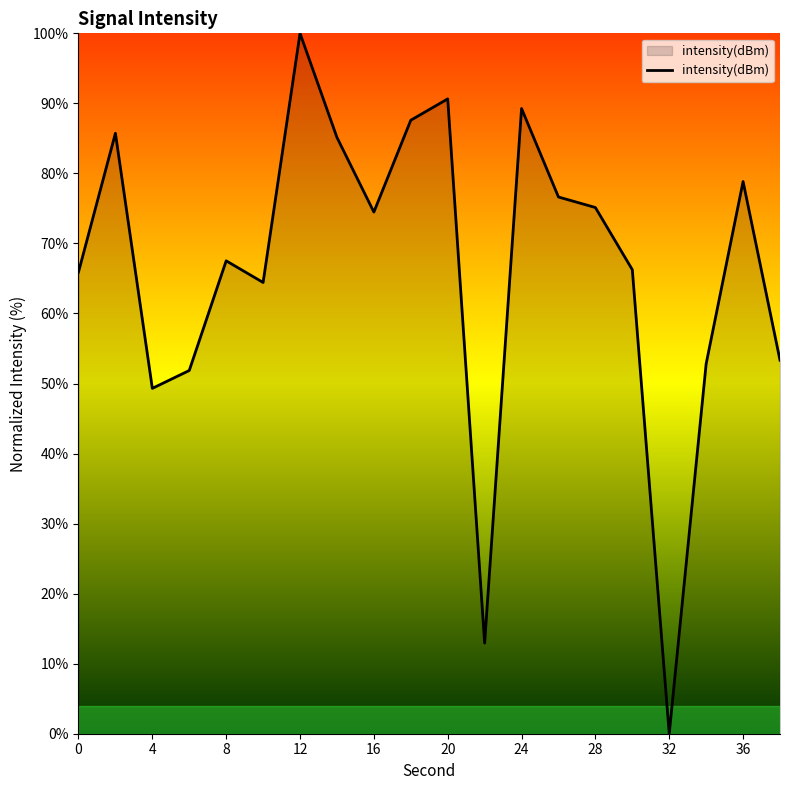

What is the difference between the maximum and minimum values?

100.0